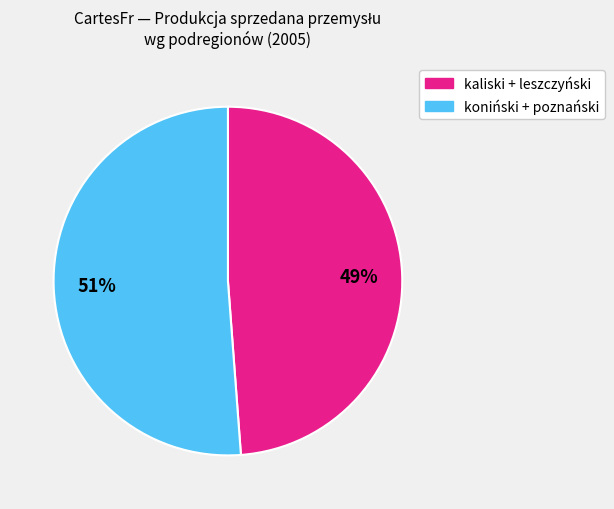

Between kaliski + leszczyński and koniński + poznański, which is larger?

koniński + poznański